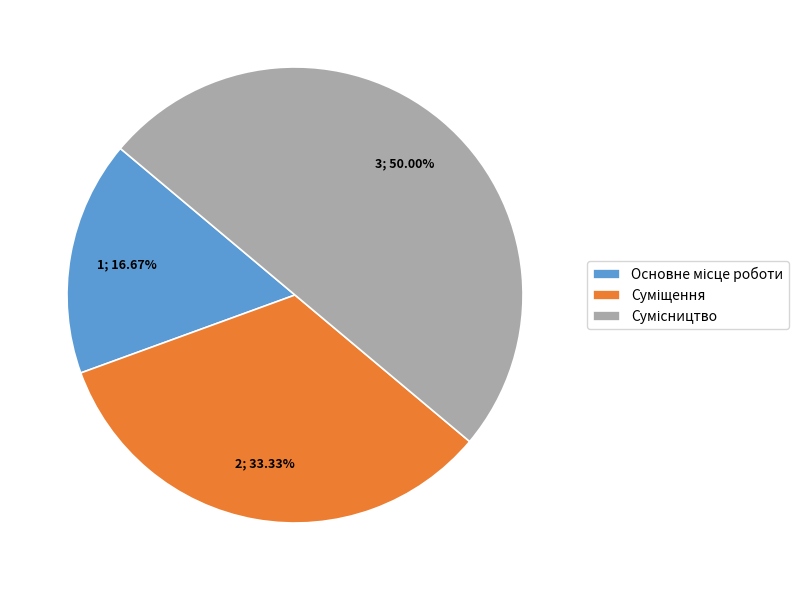

Is the sum of Суміщення and Сумісництво greater than half?

Yes